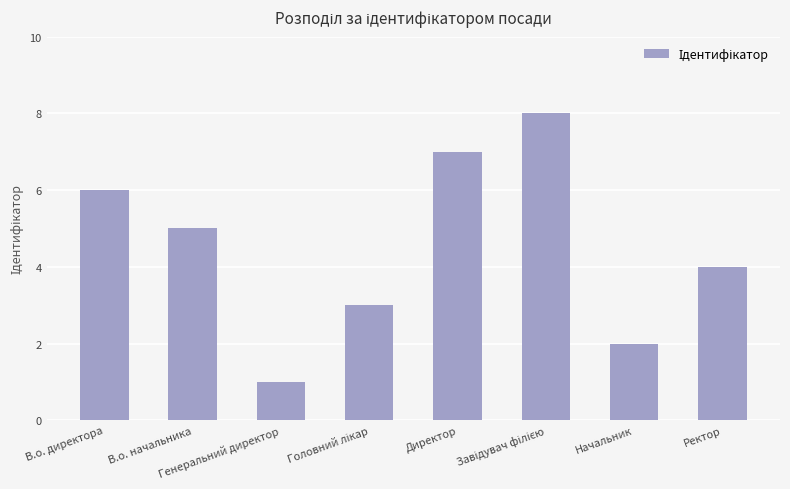

What is the difference between the maximum and minimum values?

7